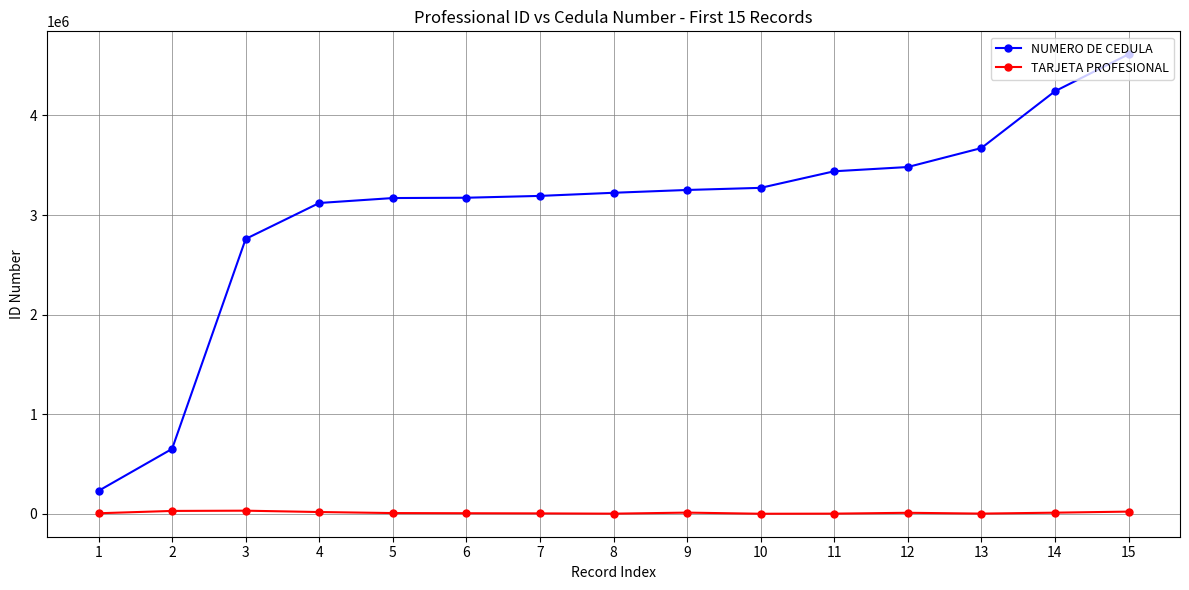

What is the average value of the NUMERO DE CEDULA series?

3033406